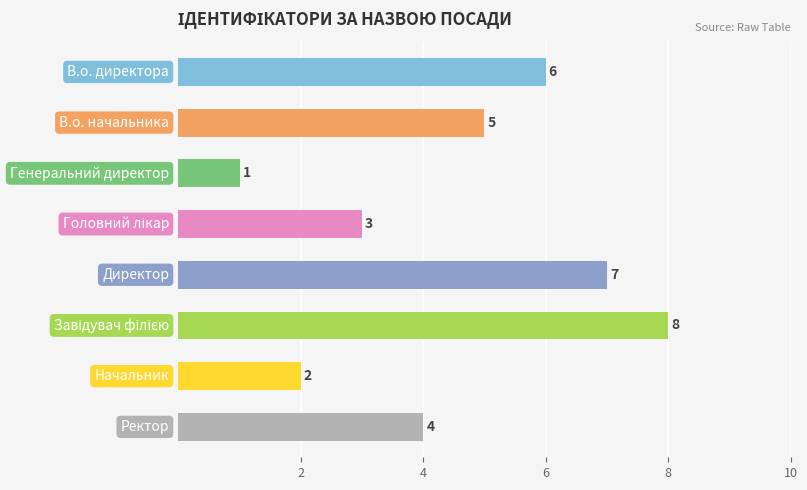

What is the smallest value displayed?

1